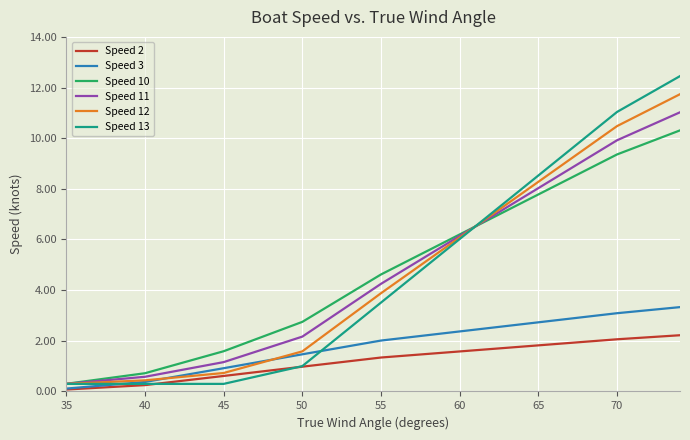

What is the lowest value of the Speed 10 series?

0.3